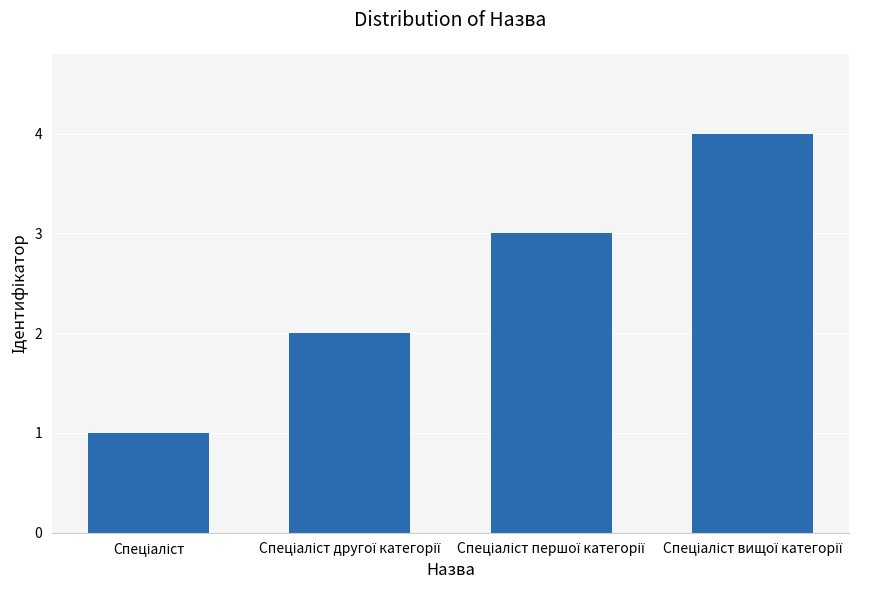

What is the sum of all values?

10